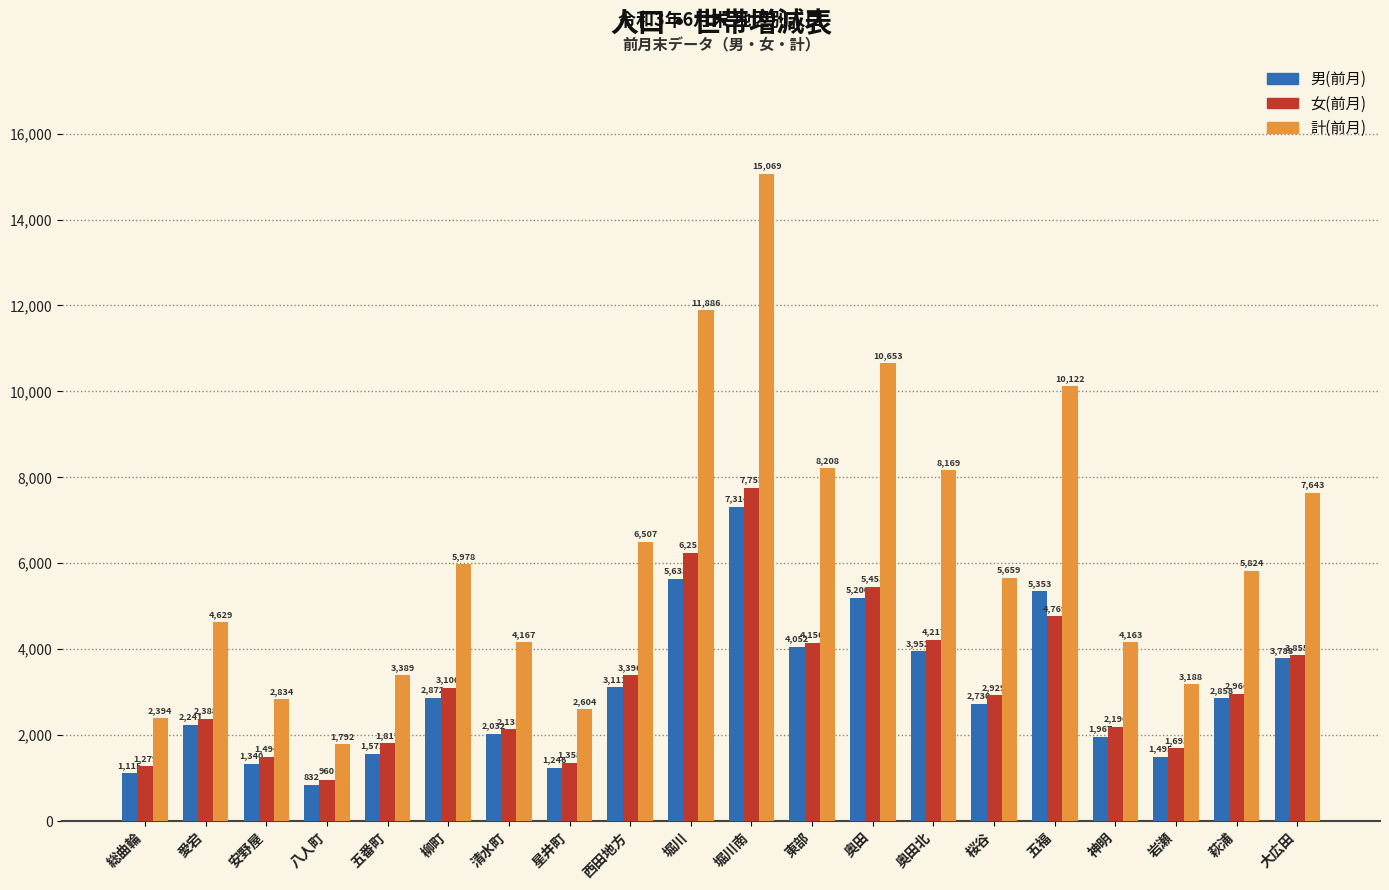

Which category has the highest value across all series?

堀川南